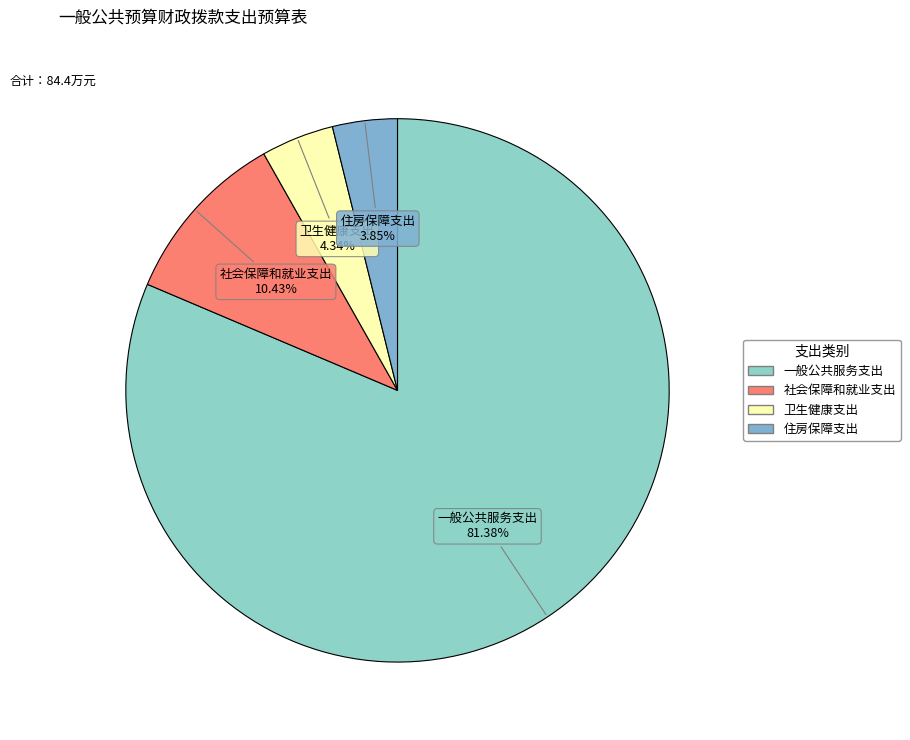

Does 一般公共服务支出 represent more than half of the total?

Yes